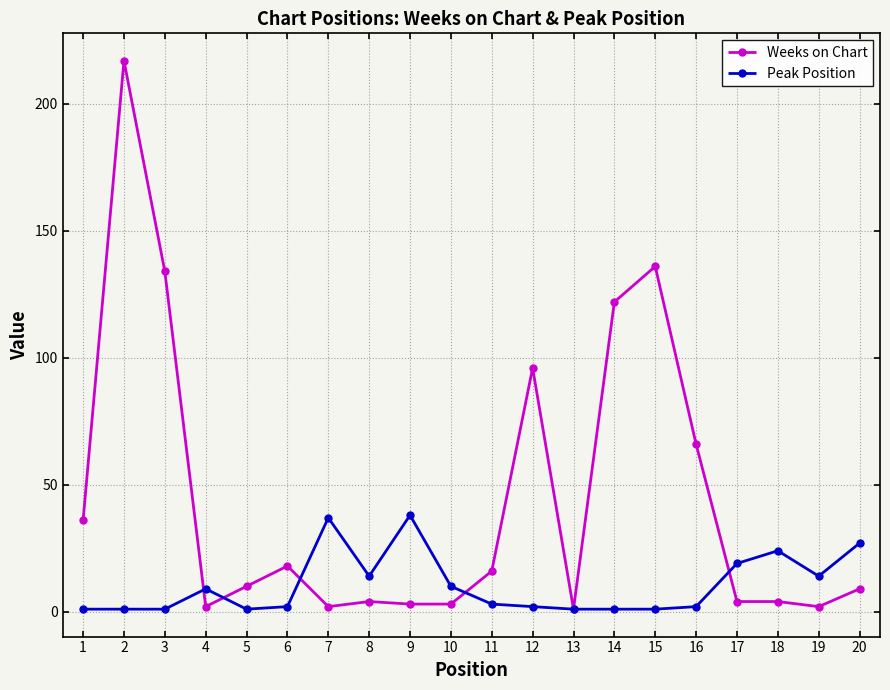

Between 2 and 17, which series saw the biggest shift?

Weeks on Chart